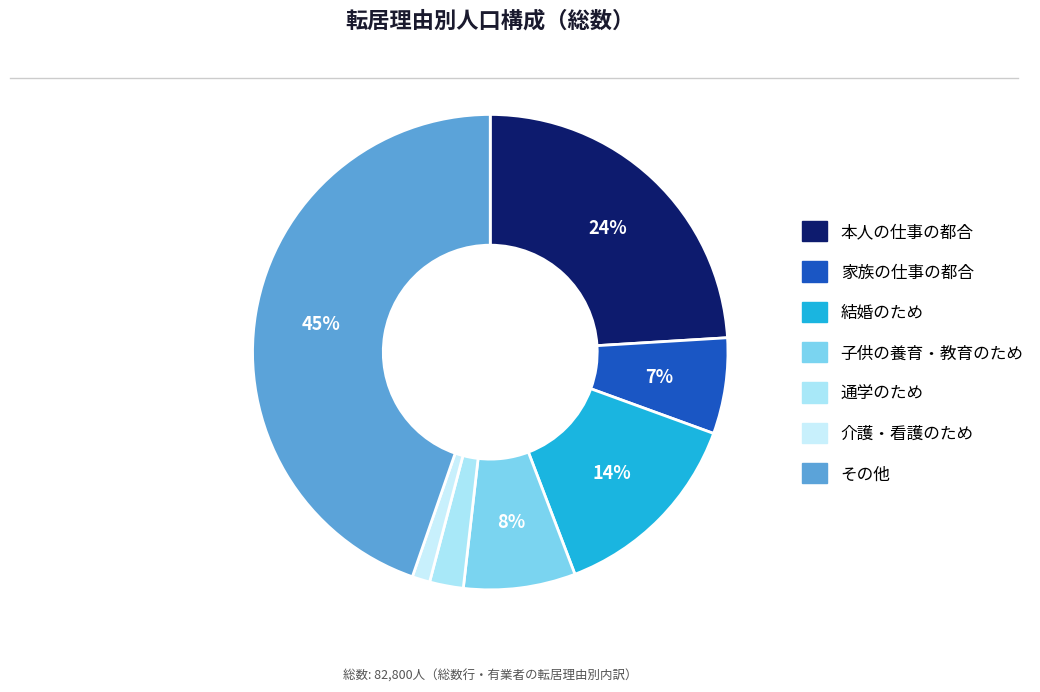

Which slice is the smallest?

介護・看護のため